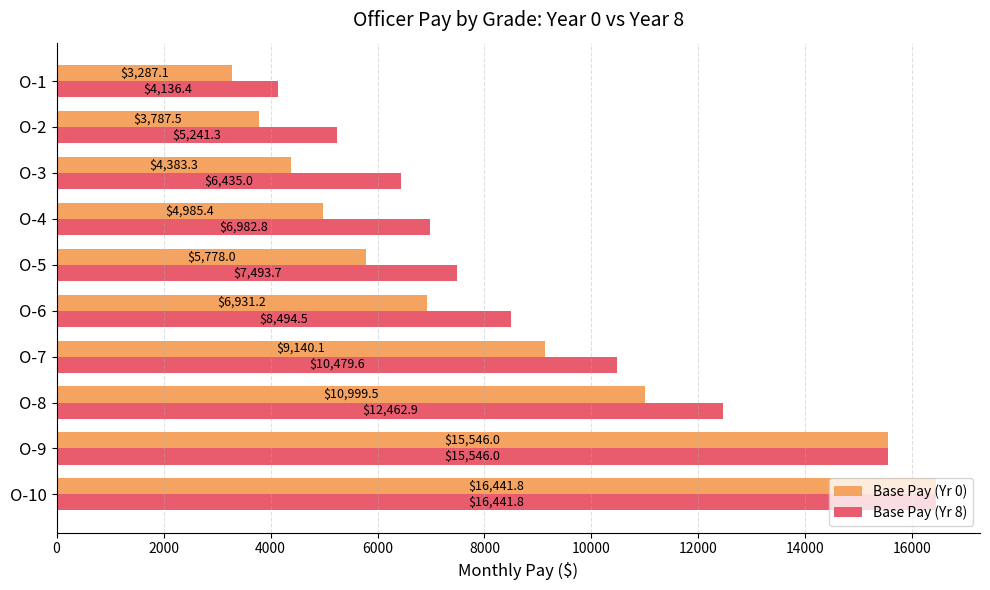

How many data points does each series have?

10